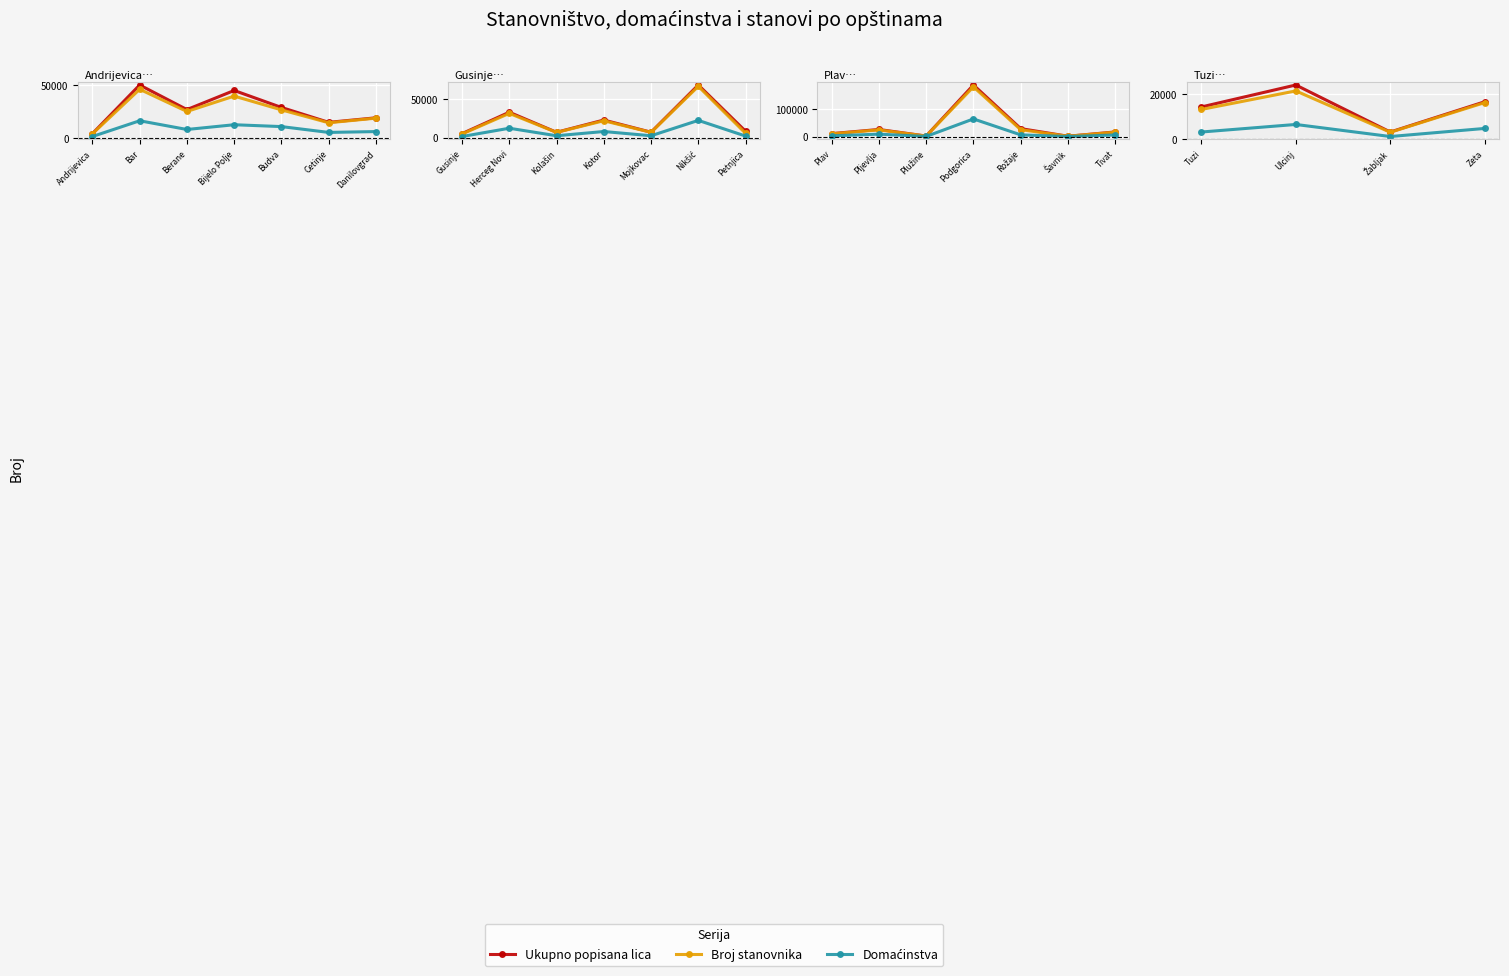

How many series are shown in this chart?

3